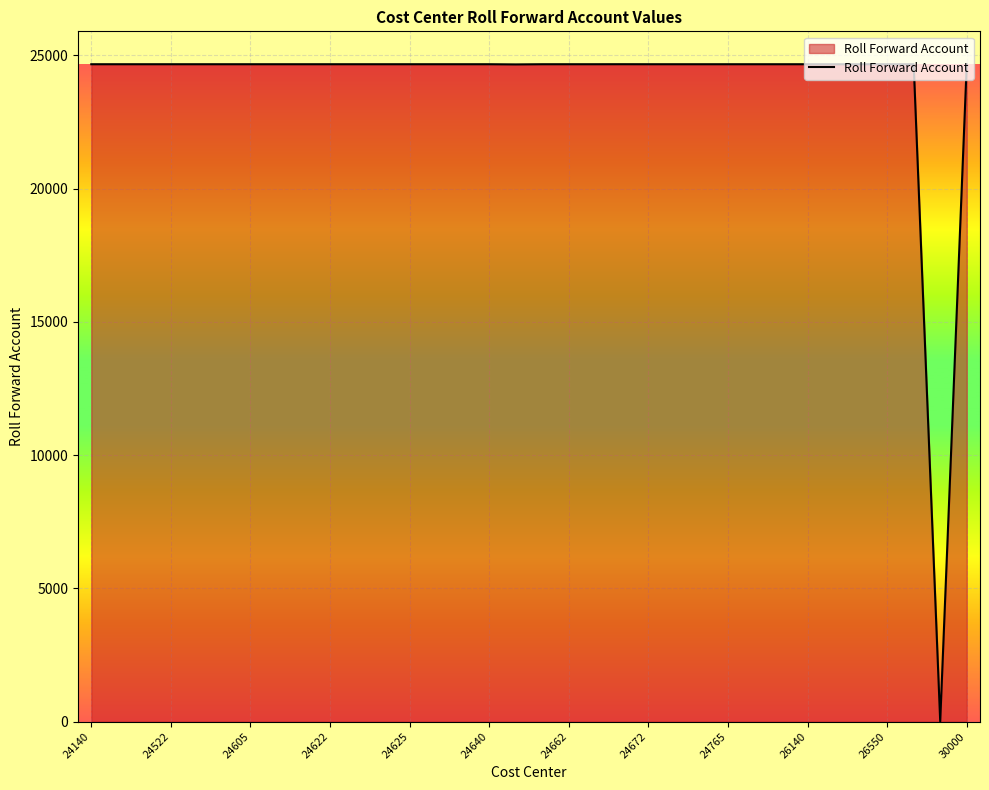

What is the greatest value displayed?

24664